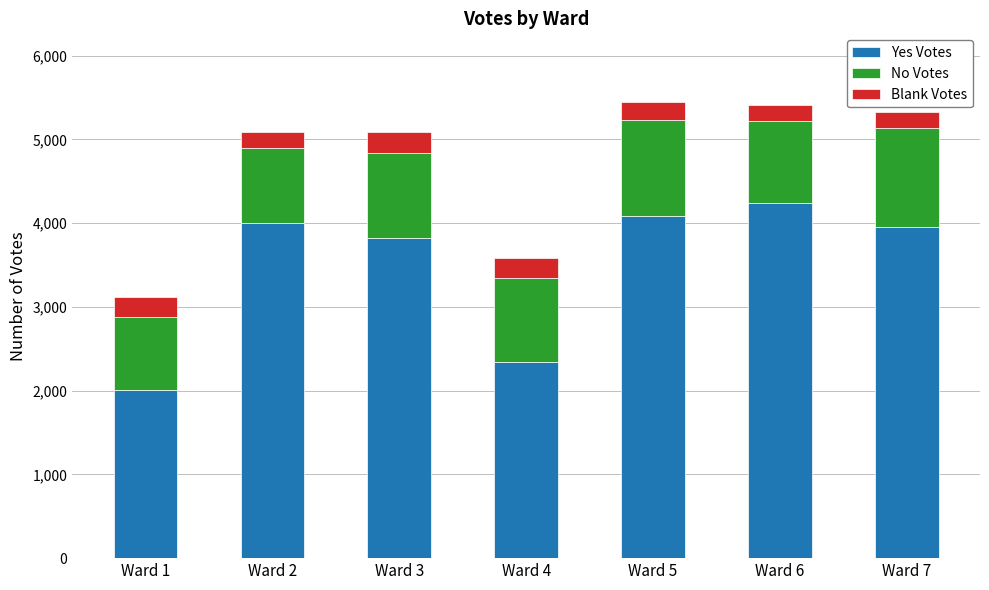

What is the difference between the Yes Votes values at Ward 6 and Ward 1?

2236